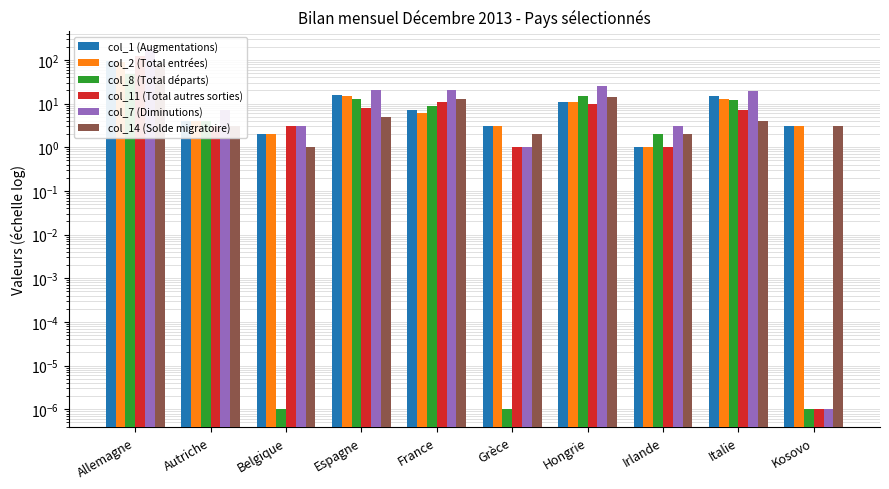

Reading left to right, transcribe all the data shown in this chart.

col_1 (Augmentations): 92.0	4.0	2.0	16.0	7.0	3.0	11.0	1.0	15.0	3.0
col_2 (Total entrées): 90.0	4.0	2.0	15.0	6.0	3.0	11.0	1.0	13.0	3.0
col_8 (Total départs): 48.0	4.0	0.0	13.0	9.0	0.0	15.0	2.0	12.0	0.0
col_11 (Total autres sorties): 126.0	3.0	3.0	8.0	11.0	1.0	10.0	1.0	7.0	0.0
col_7 (Diminutions): 174.0	7.0	3.0	21.0	20.0	1.0	25.0	3.0	19.0	0.0
col_14 (Solde migratoire): 82.0	3.0	1.0	5.0	13.0	2.0	14.0	2.0	4.0	3.0